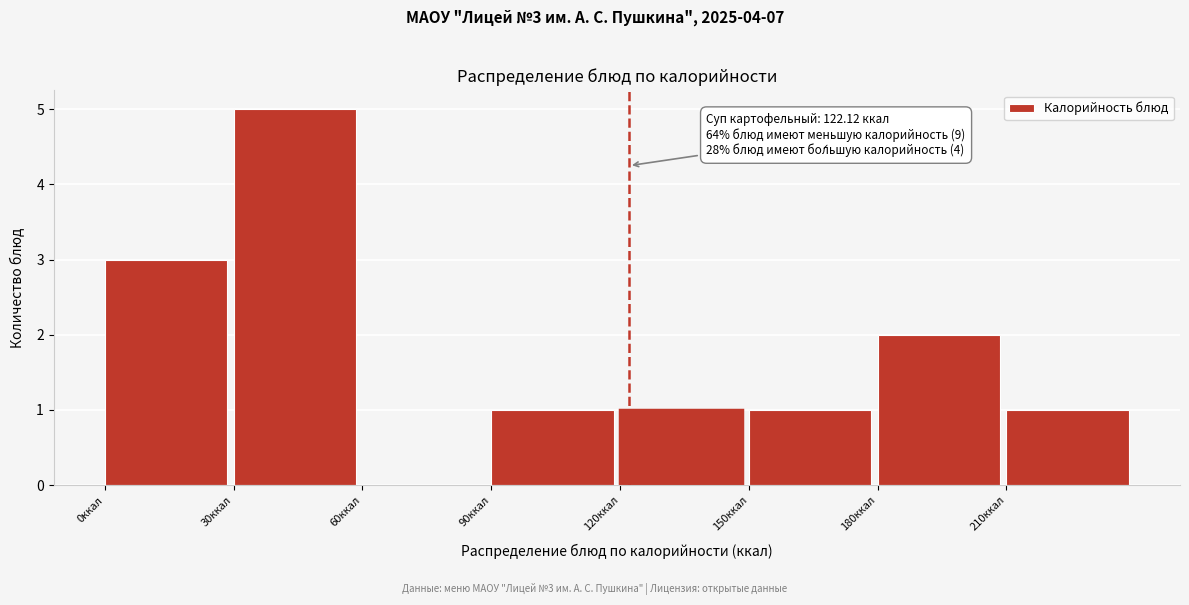

Over which range of the x-axis is the bar tallest?

30 to 60